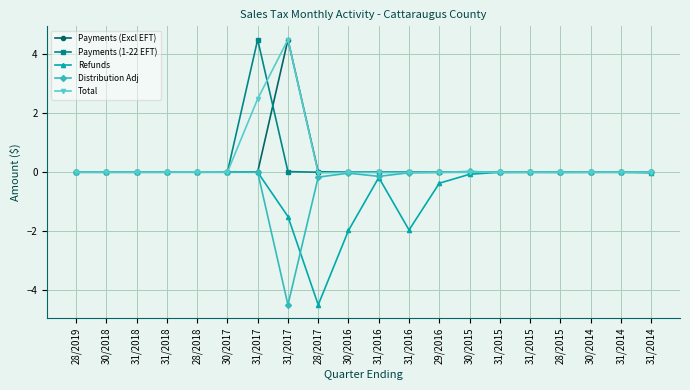

At which category does Refunds reach its first local peak?

31/2016